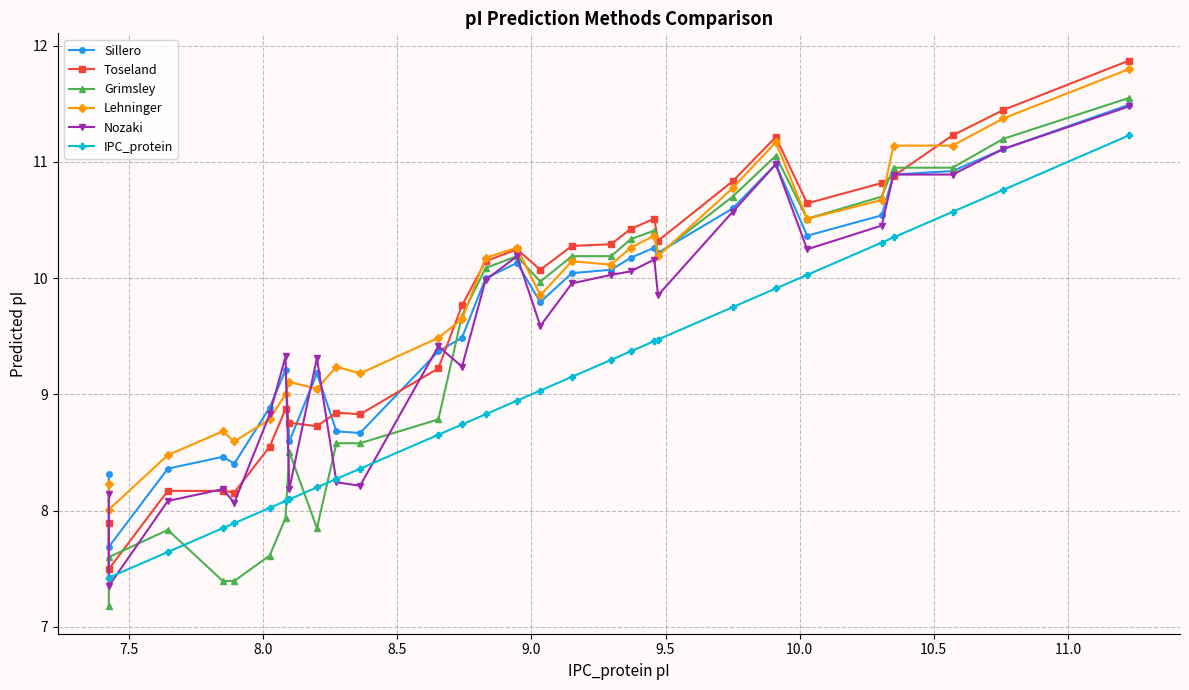

What is the approximate value of Toseland at 7.5?

7.5